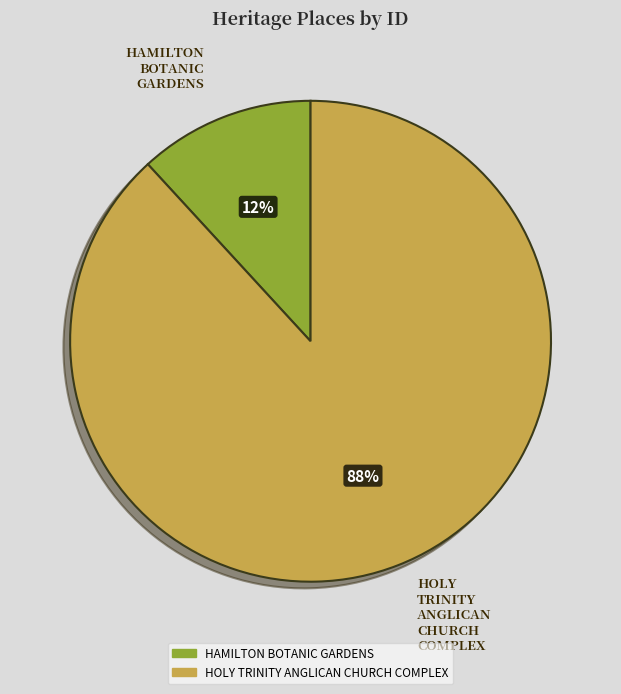

Which category has the biggest portion of the pie?

HOLY TRINITY ANGLICAN CHURCH COMPLEX